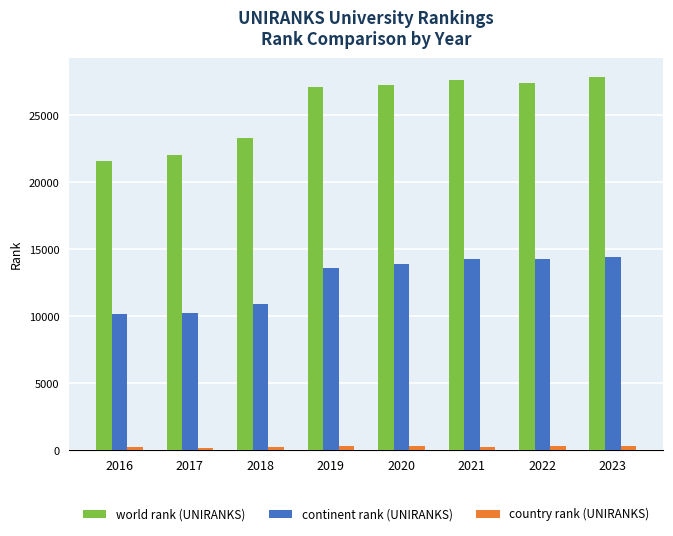

What is the highest value of the continent rank (UNIRANKS) series?

14469